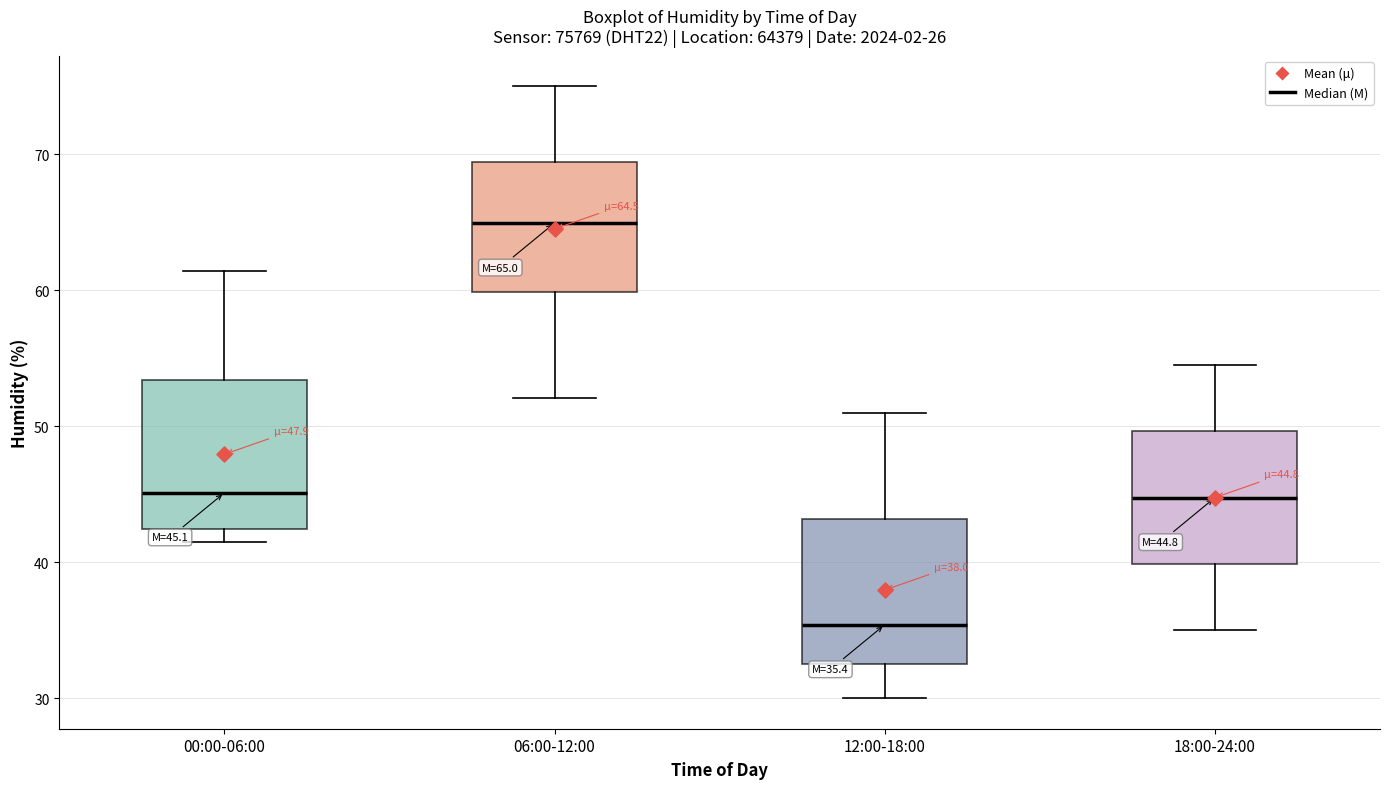

Which box has the lowest median line?

12:00-18:00